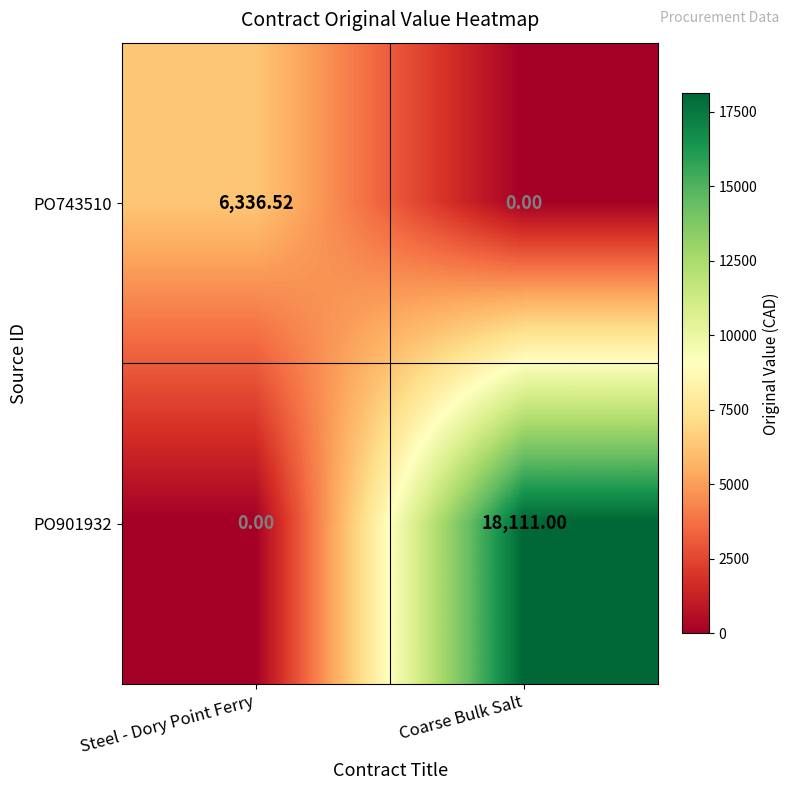

At how many categories does at least one series exceed 13894?

1